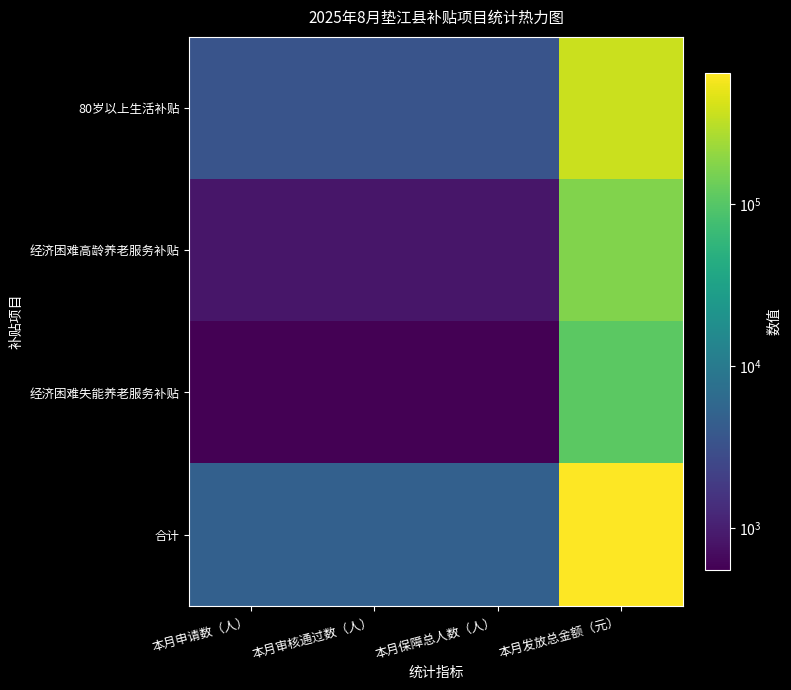

At which category is the sum across all series the highest?

本月发放总金额（元）